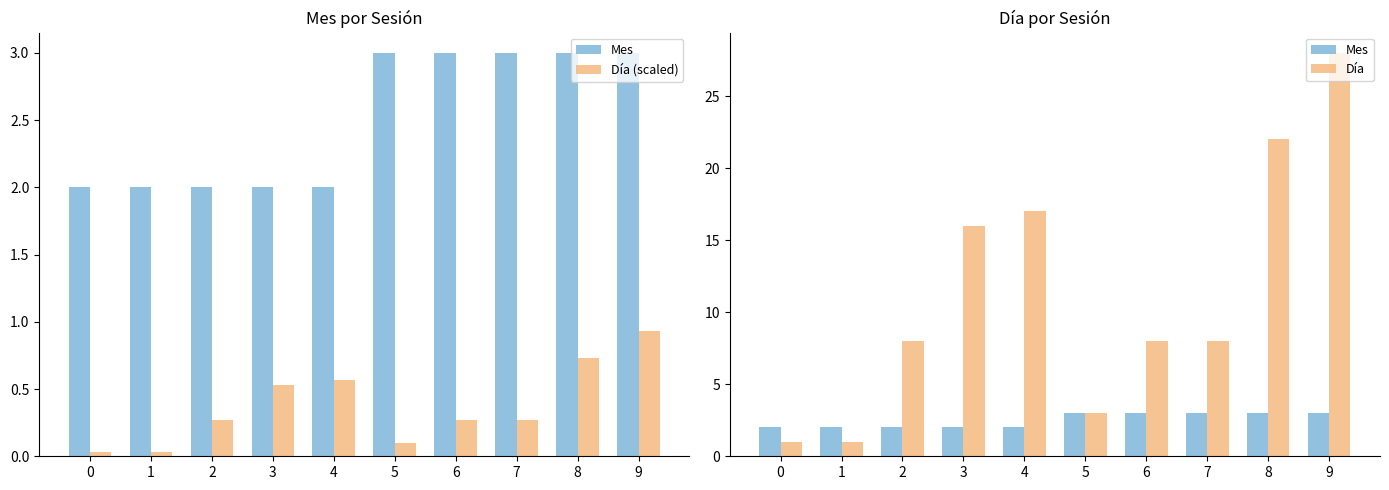

What is the difference between the maximum and minimum values in the Mes series?

1.0